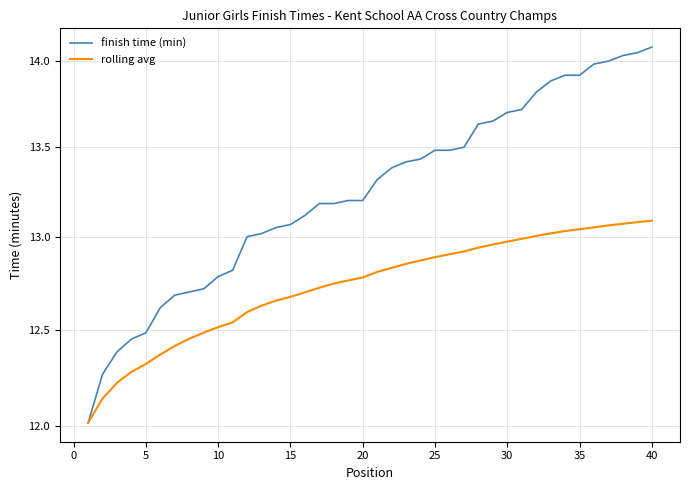

What is the approximate value of finish time (min) at 5?

12.4